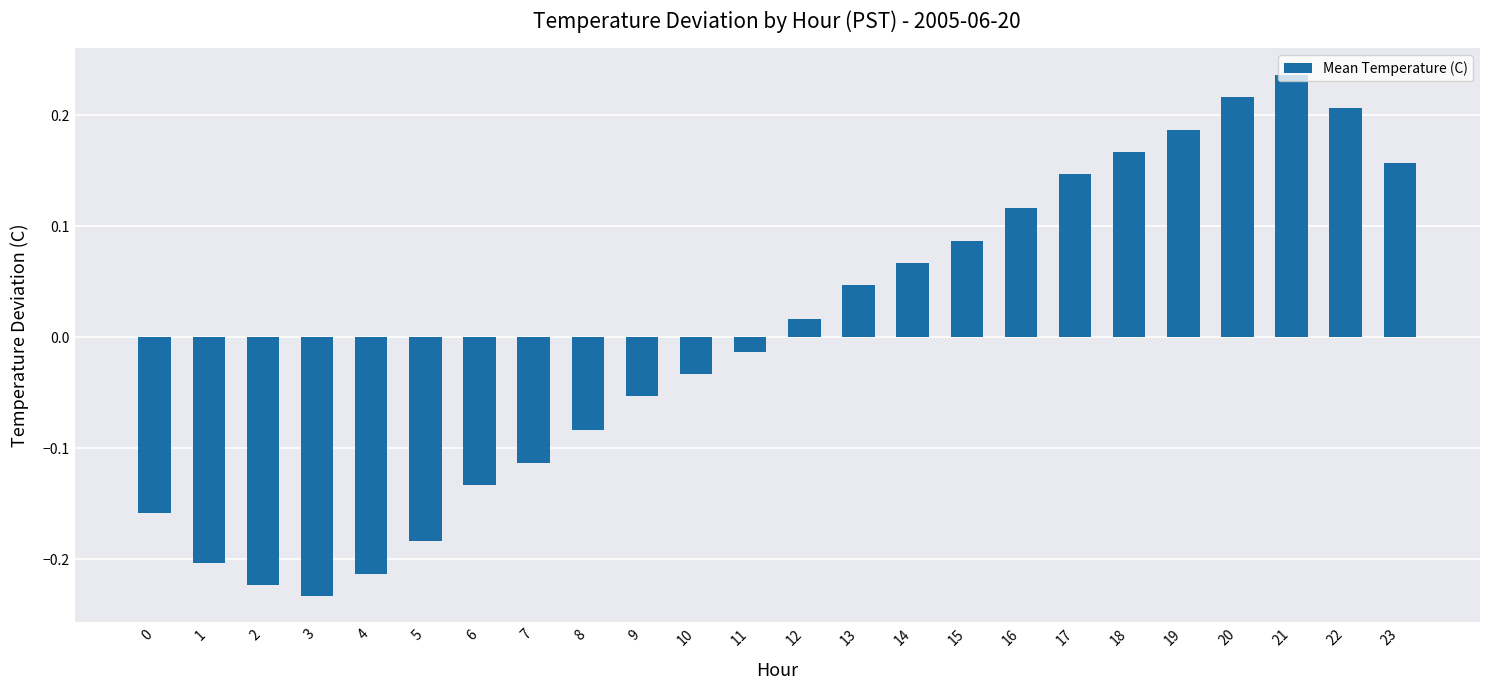

How many negative values are there?

12